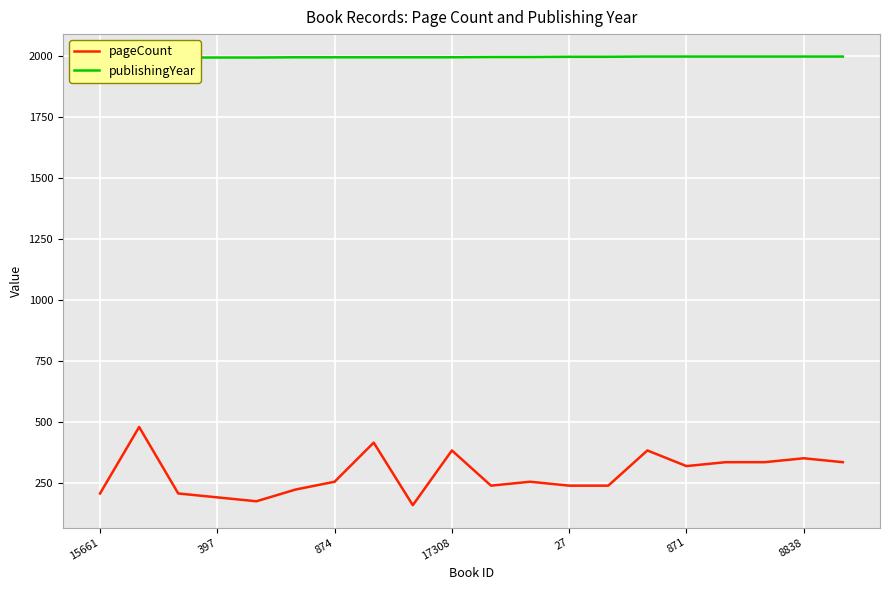

How many values in the pageCount series are below 256?

9